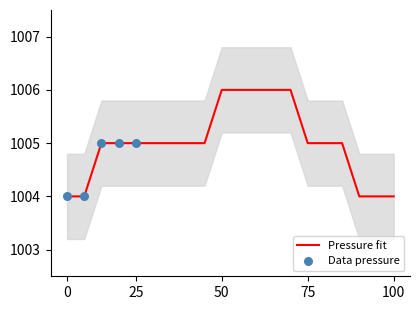

The Pressure fit series shows 634 at 100. True or false?

False